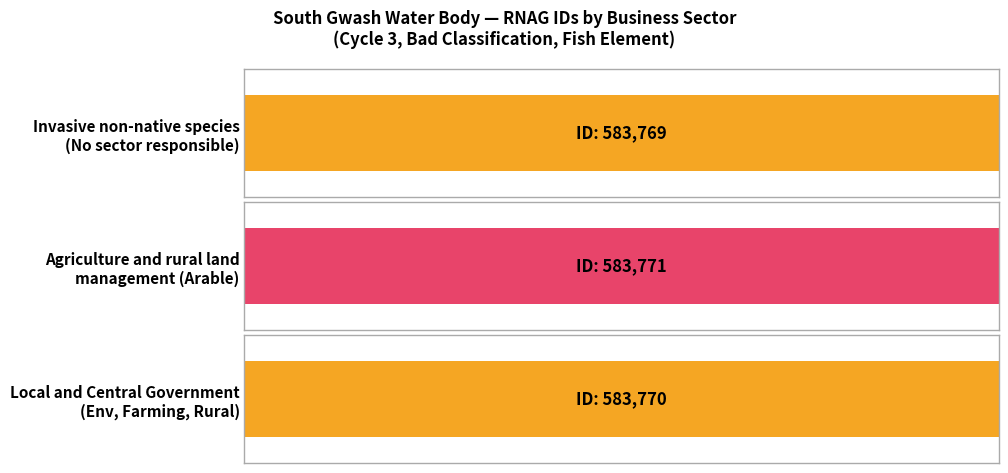

What are all the series names shown in the legend?

No sector responsible, Agriculture and rural land management, Local and Central Government